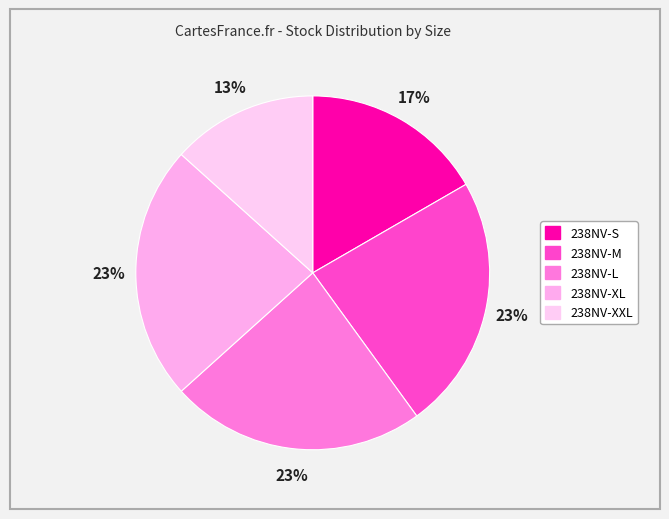

Rank the categories by value from highest to lowest.

238NV-M, 238NV-L, 238NV-XL, 238NV-S, 238NV-XXL